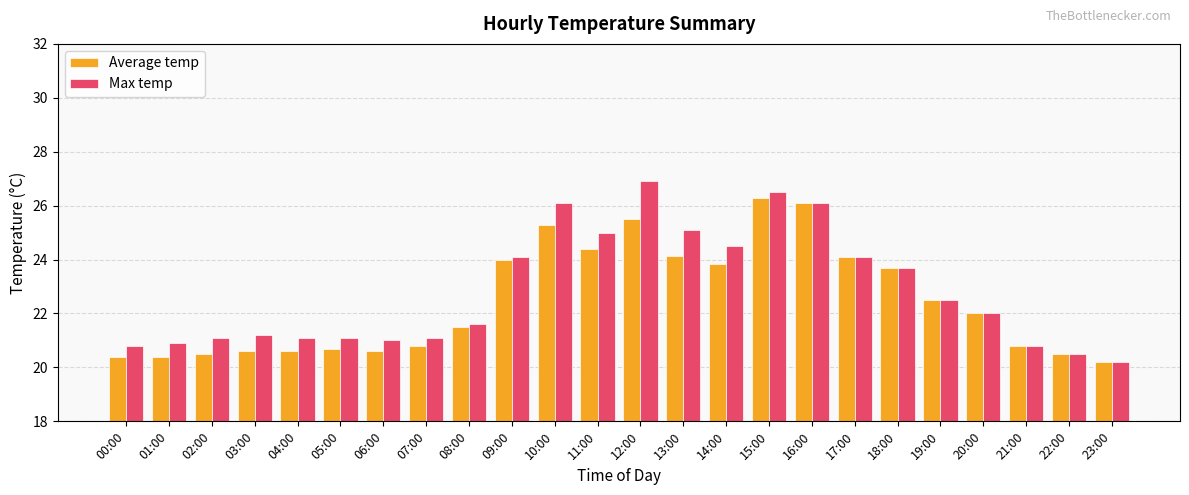

What is the smallest value displayed?

20.2